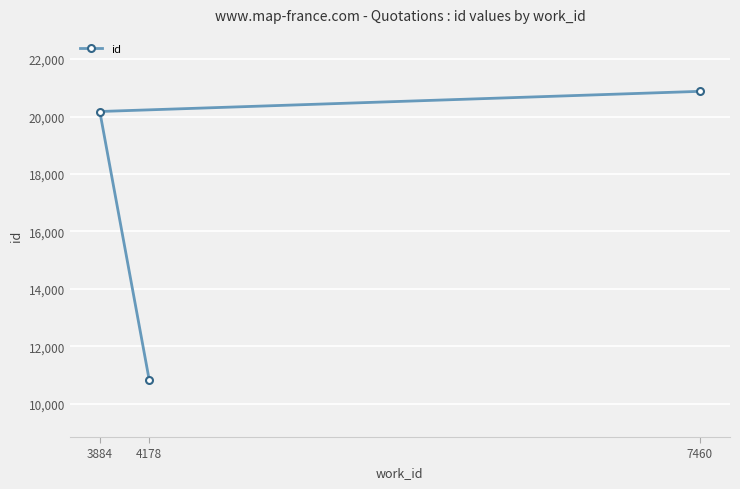

Read the value at 3884.

20175